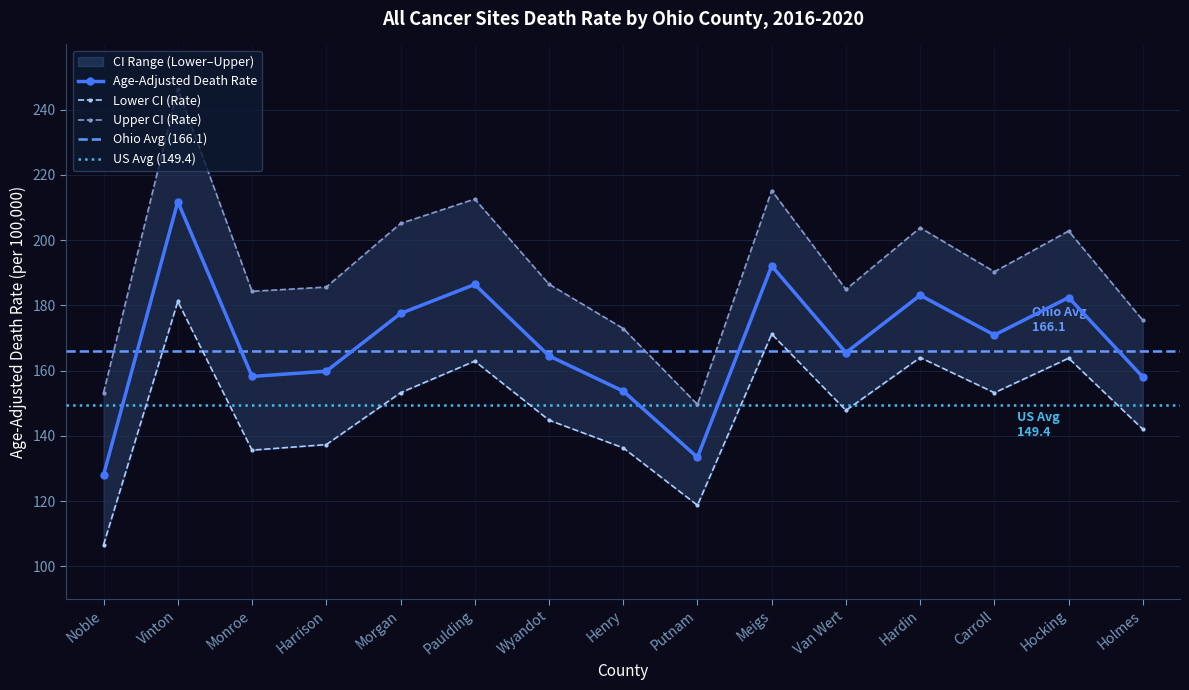

How many lines are shown in the chart?

3